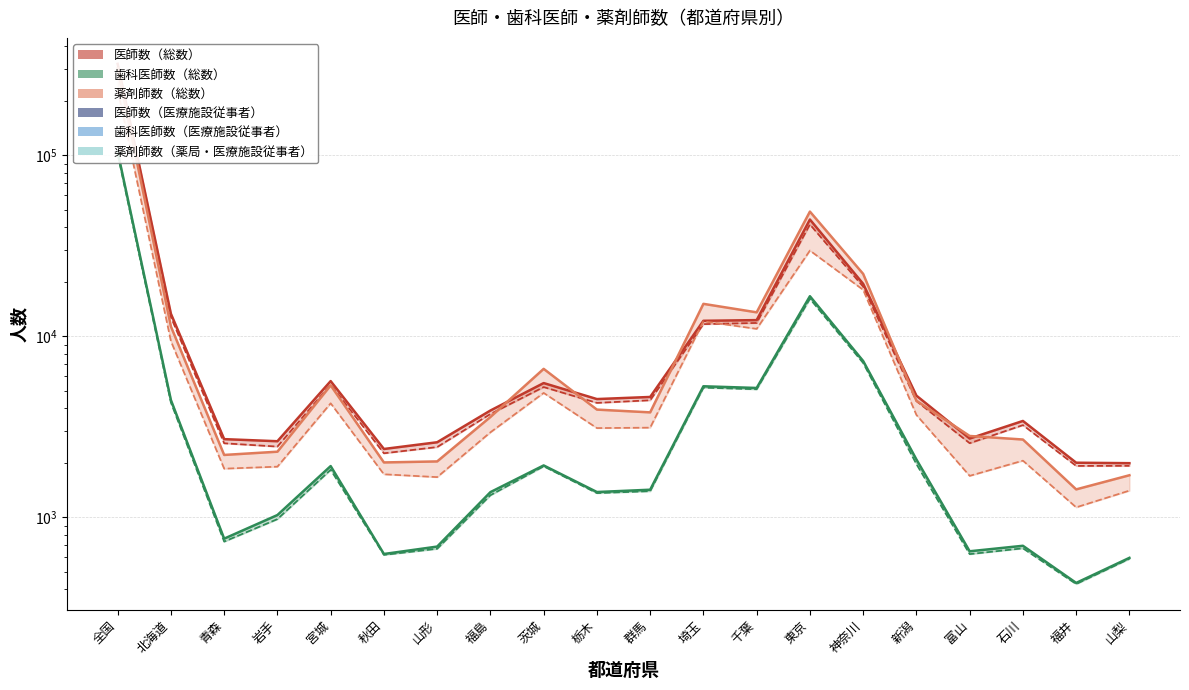

Which series has the largest total across all categories?

医師数（総数）